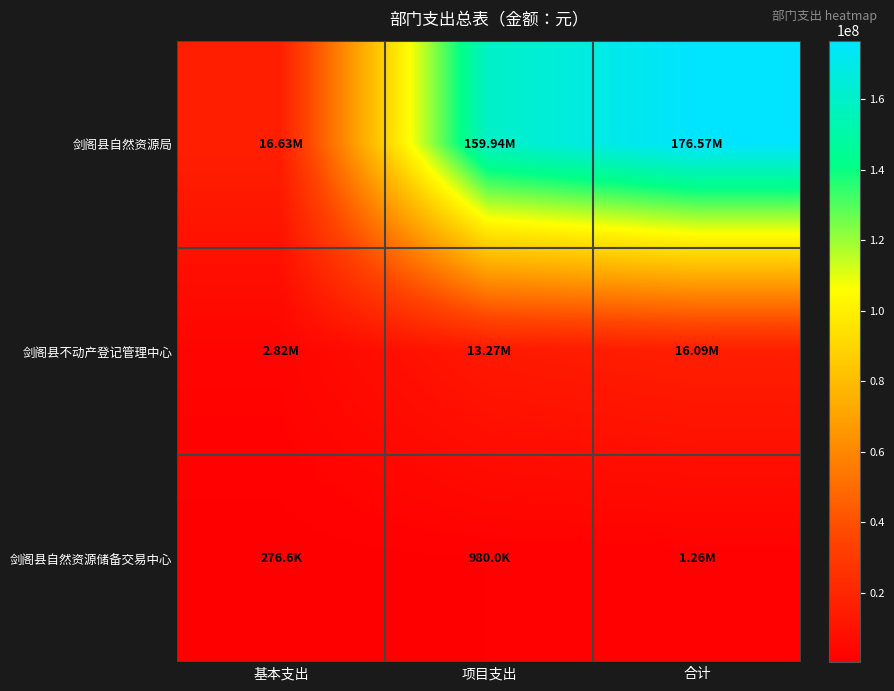

At 项目支出, list the series in order from smallest to largest.

剑阁县自然资源储备交易中心, 剑阁县不动产登记管理中心, 剑阁县自然资源局